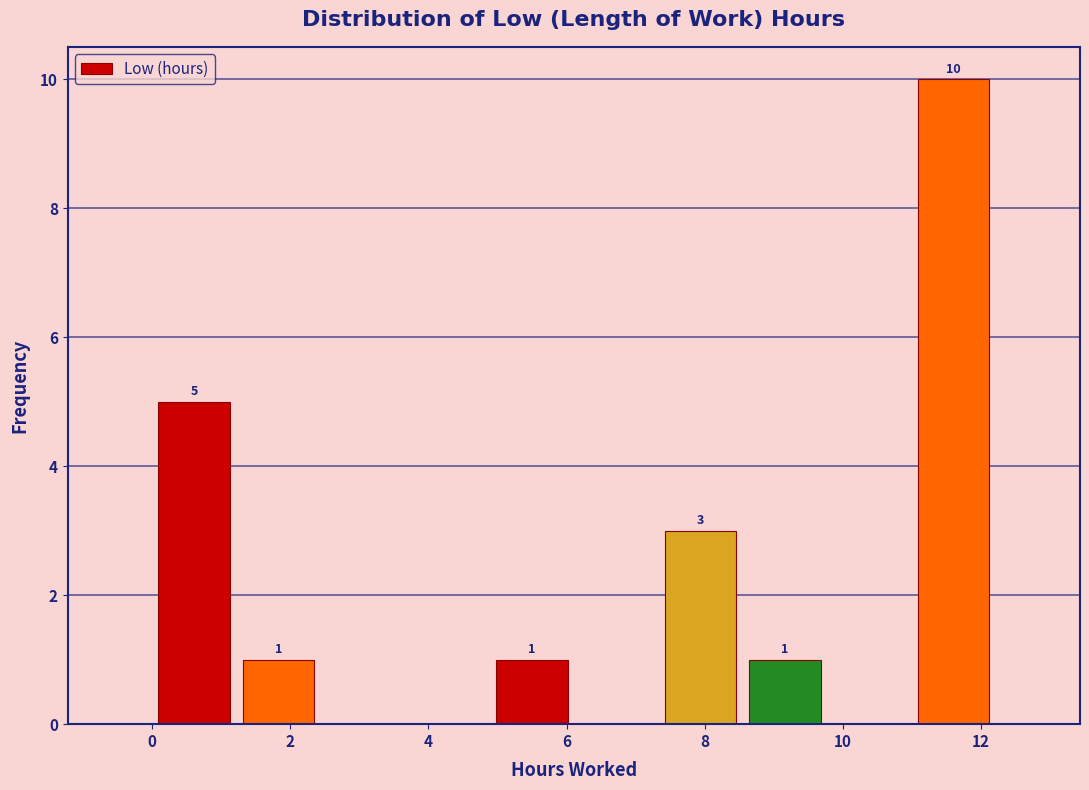

Over which range of the x-axis is the bar tallest?

11.0 to 12.2